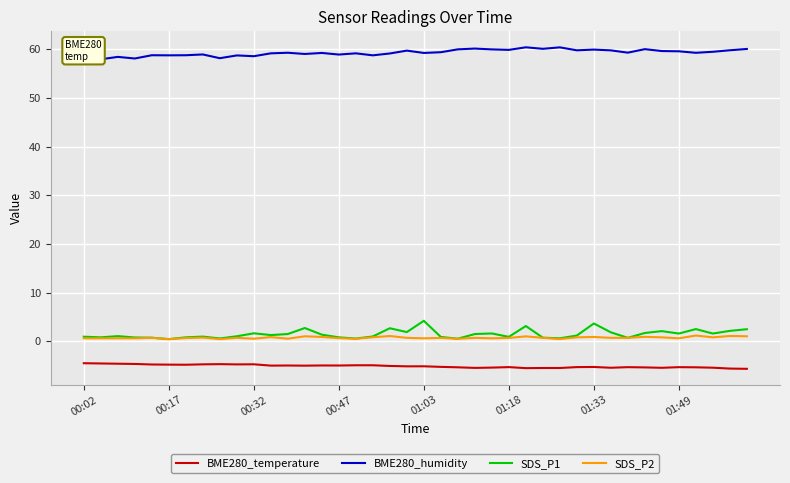

True or false: BME280_temperature and SDS_P2 intersect in this chart.

False